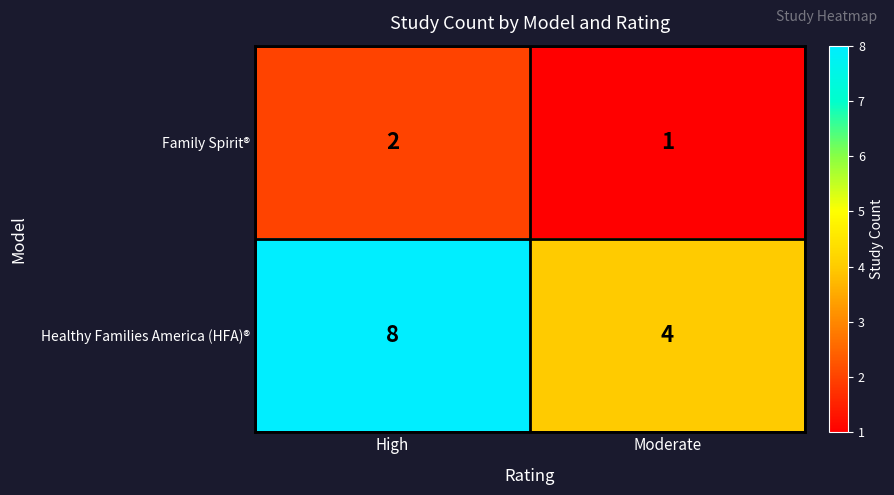

Reading right to left, extract all data points from this chart.

Family Spirit®: 1	2
Healthy Families America (HFA)®: 4	8